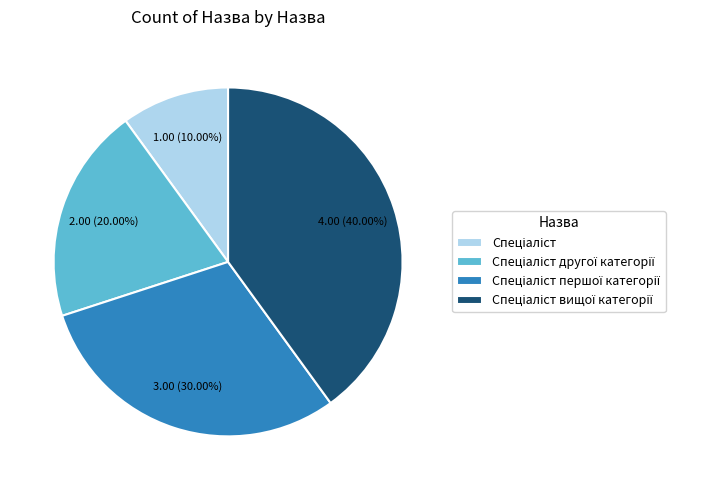

Does any single category account for the majority?

No